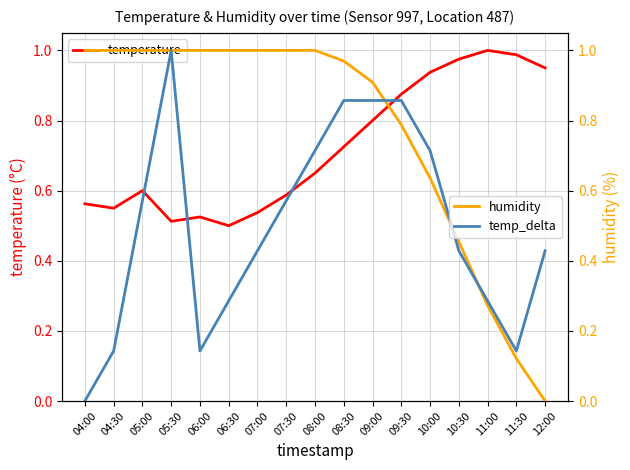

How many lines are shown in the chart?

3